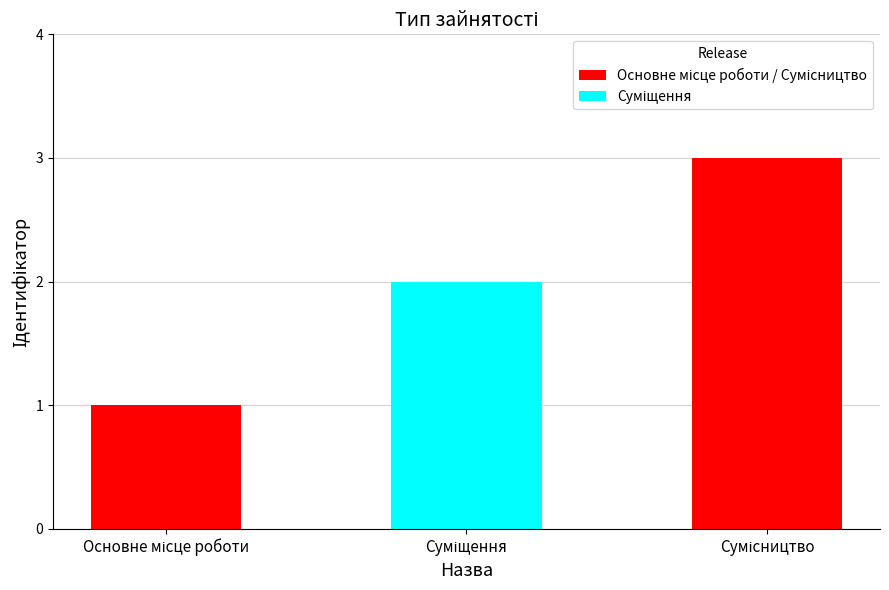

What is the difference between the maximum and minimum values?

2